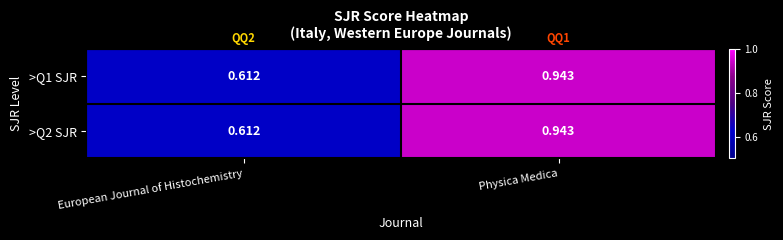

How many distinct data groups are displayed?

2